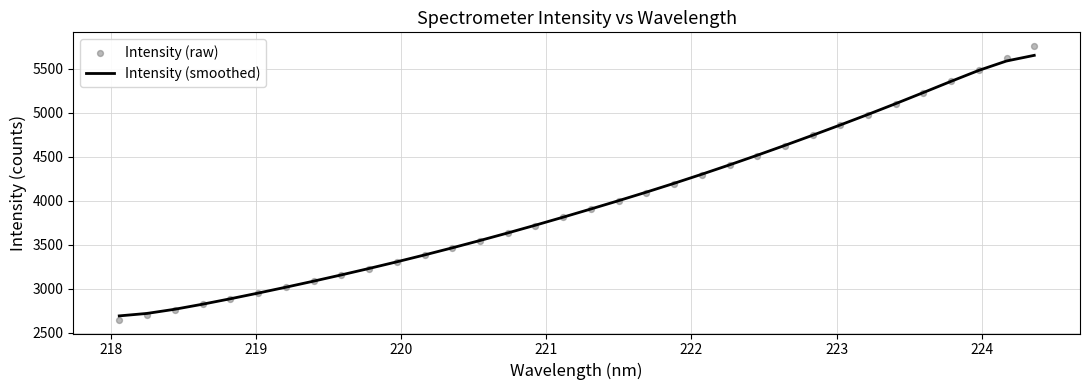

Which series reaches the maximum Y coordinate?

Intensity (raw)